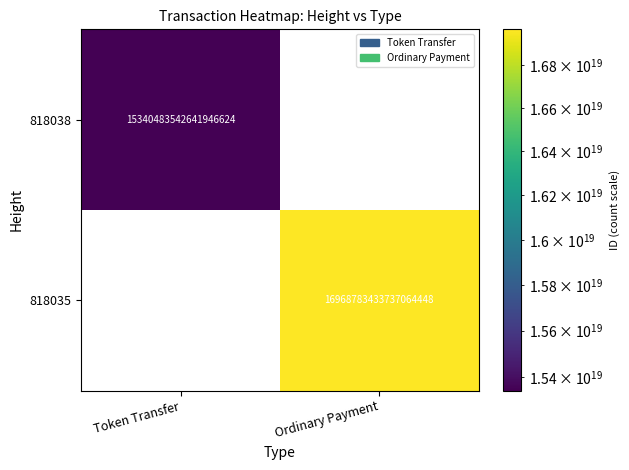

Which series has the widest spread of values?

818035